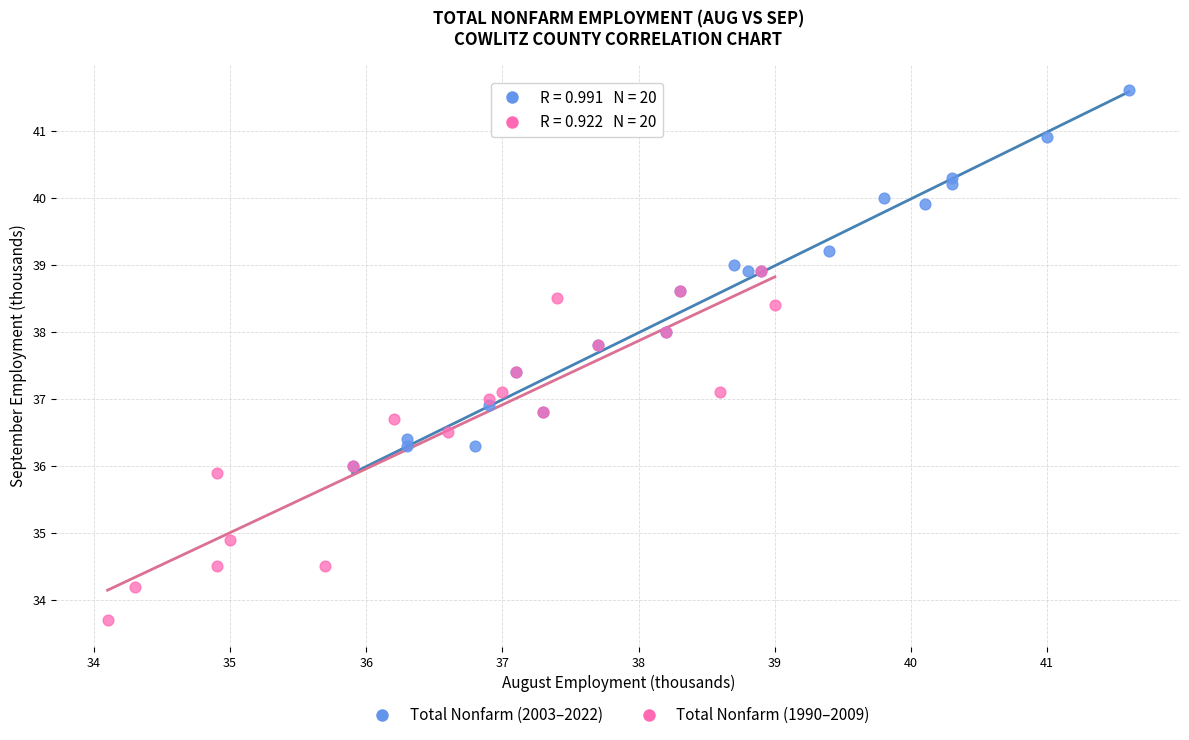

Which series contains the lowest Y value?

Total Nonfarm (1990–2009)